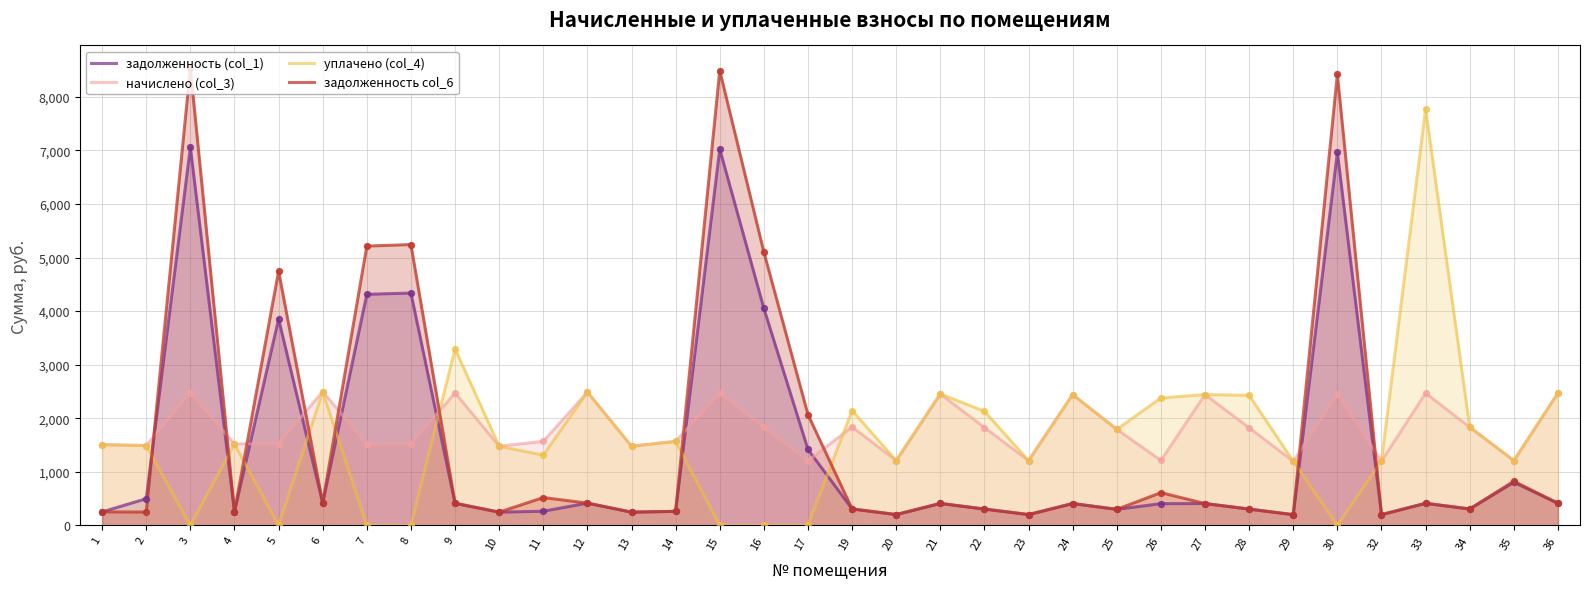

Is the value of задолженность (col_1) at 23 greater than the value of задолженность col_6 at 21?

No